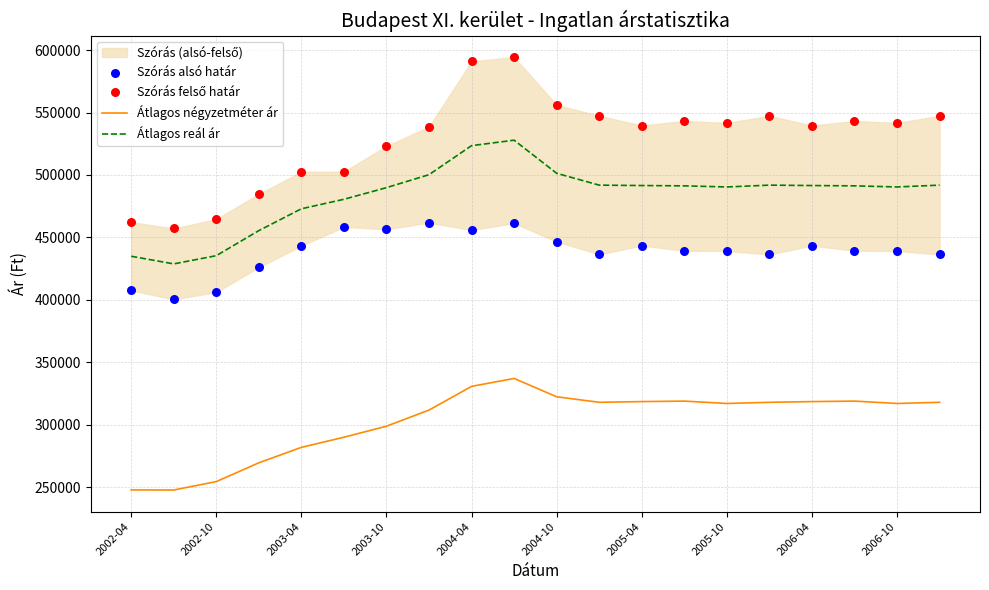

At how many categories does at least one series exceed 472831?

17